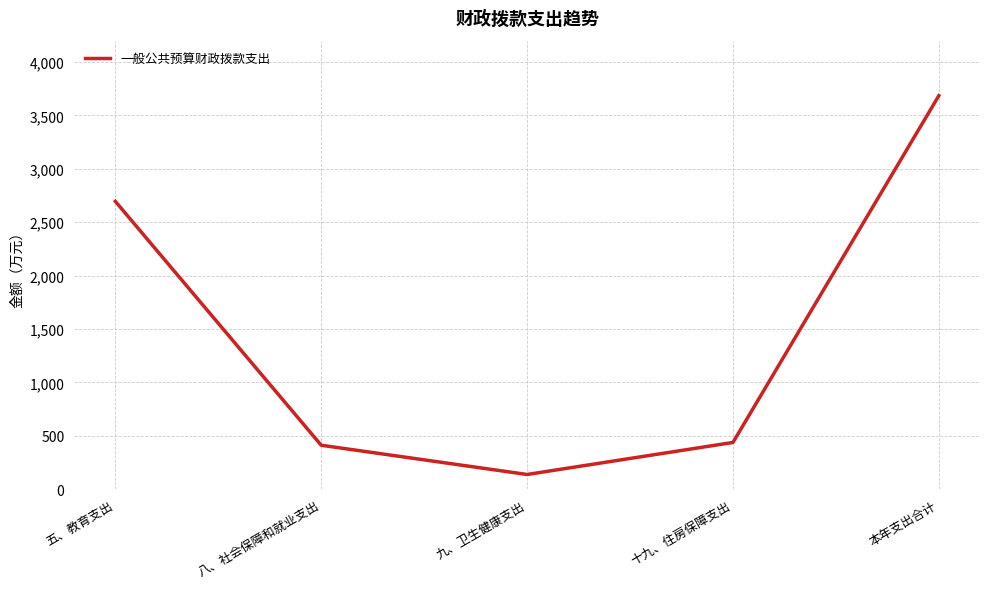

The chart shows a value of 138.5 at 九、卫生健康支出. True or false?

True